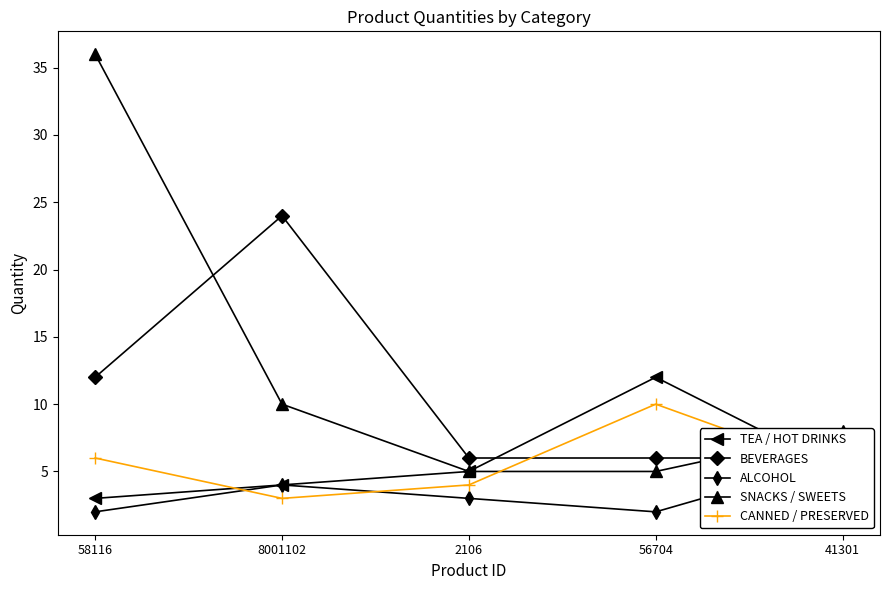

What are all the series names shown in the legend?

TEA / HOT DRINKS, BEVERAGES, ALCOHOL, SNACKS / SWEETS, CANNED / PRESERVED